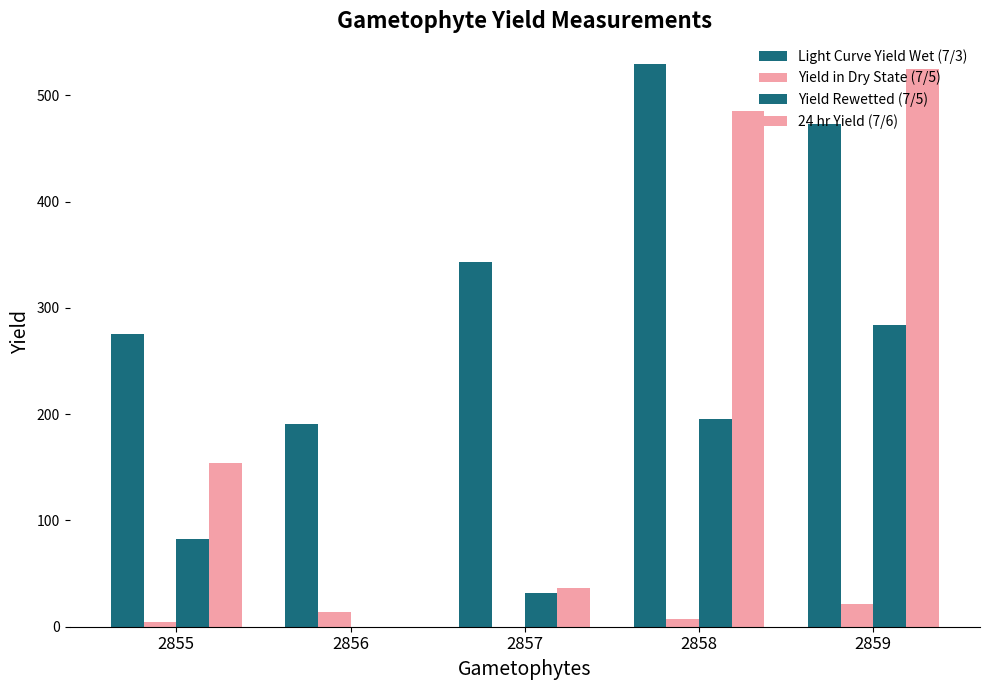

What is the difference between the highest and lowest values at 2859?

504